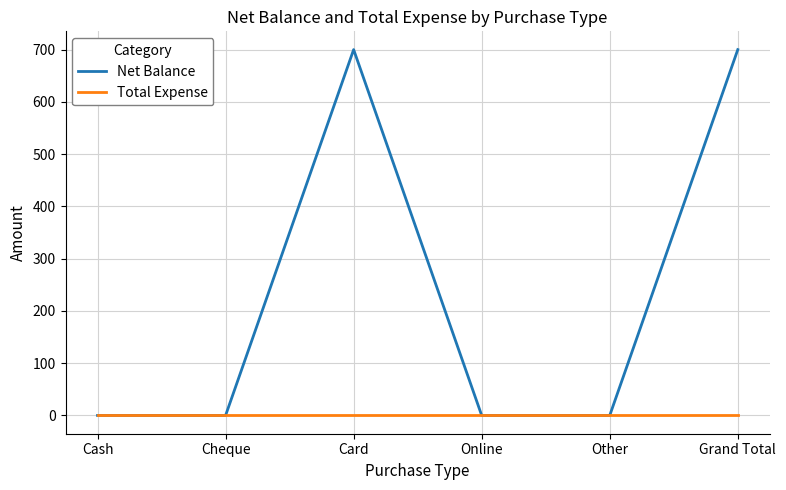

Is the value of Net Balance at Grand Total greater than the value of Total Expense at Other?

Yes